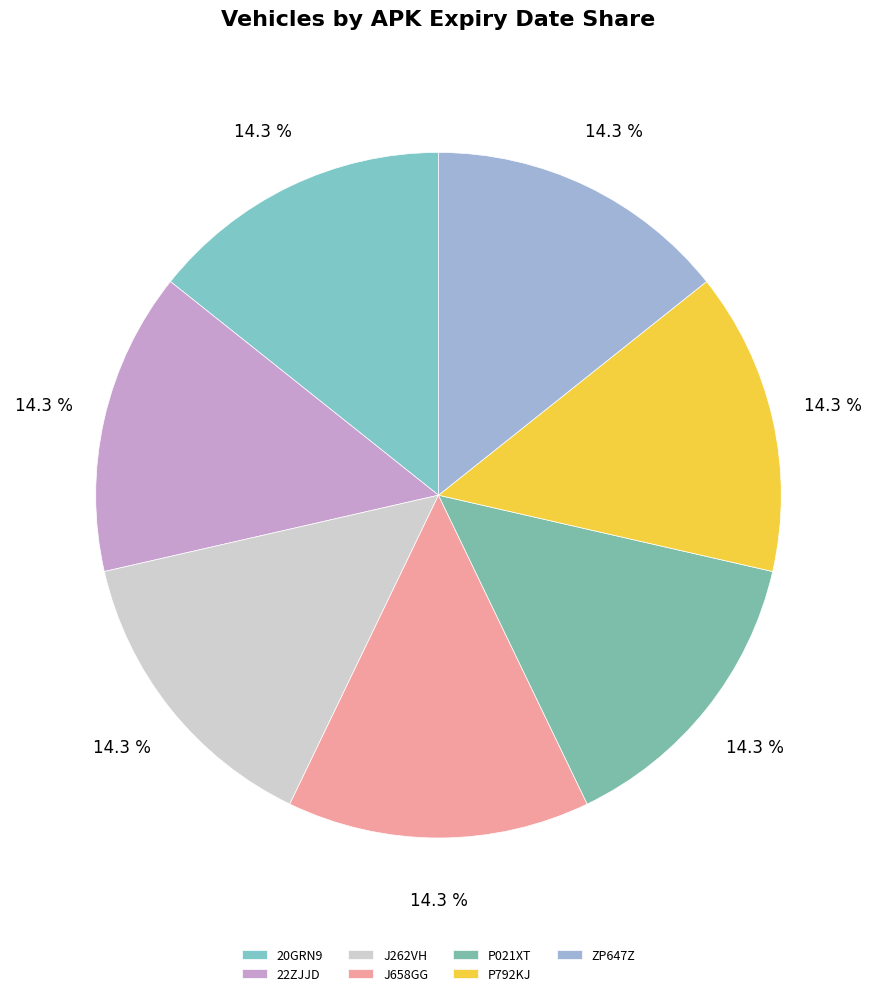

Is there any slice that represents more than half of the pie?

No